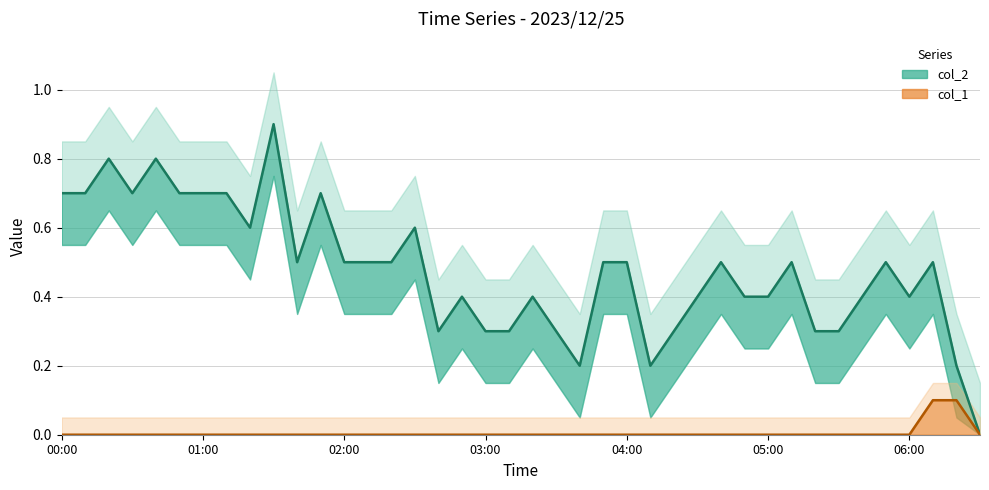

What are all the series names shown in the legend?

col_2, col_1